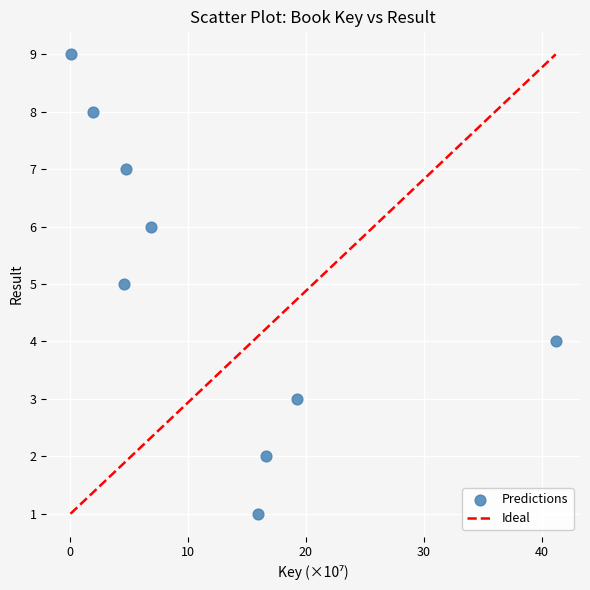

What is the range of Y values (max minus min)?

8